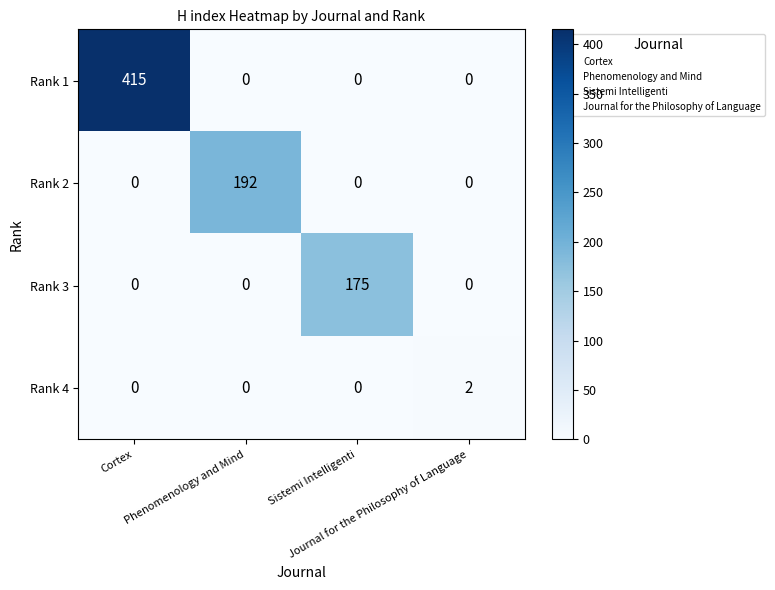

How many distinct data groups are displayed?

4